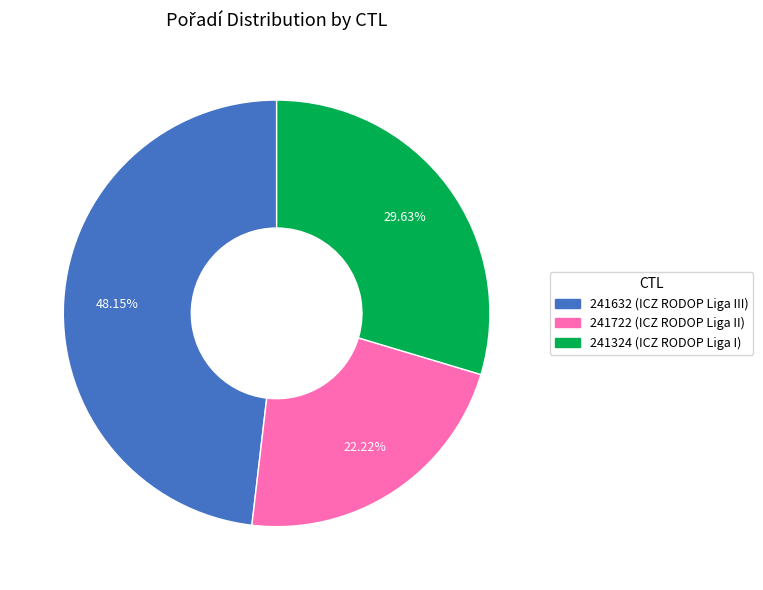

Does any single category account for the majority?

No